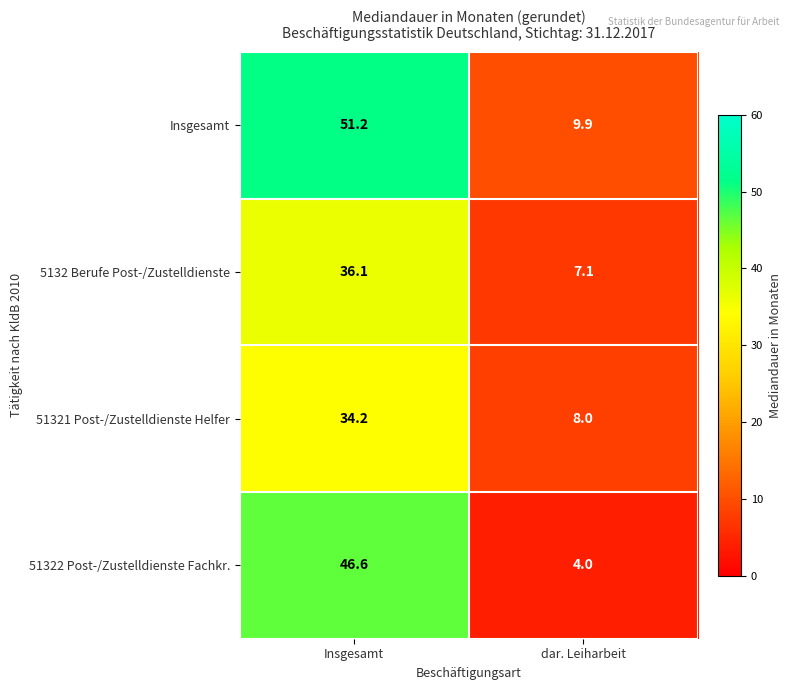

How many distinct data groups are displayed?

4